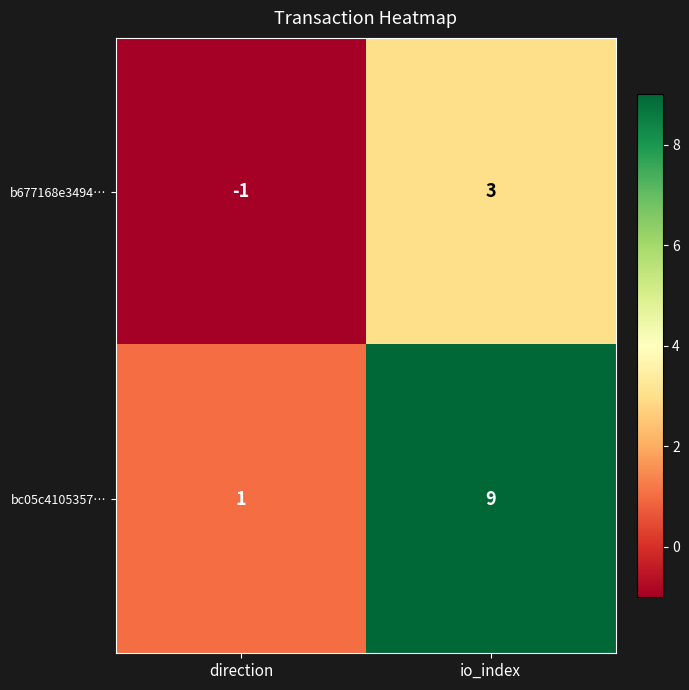

Is it true that b677168e3494… equals 5 at io_index?

False